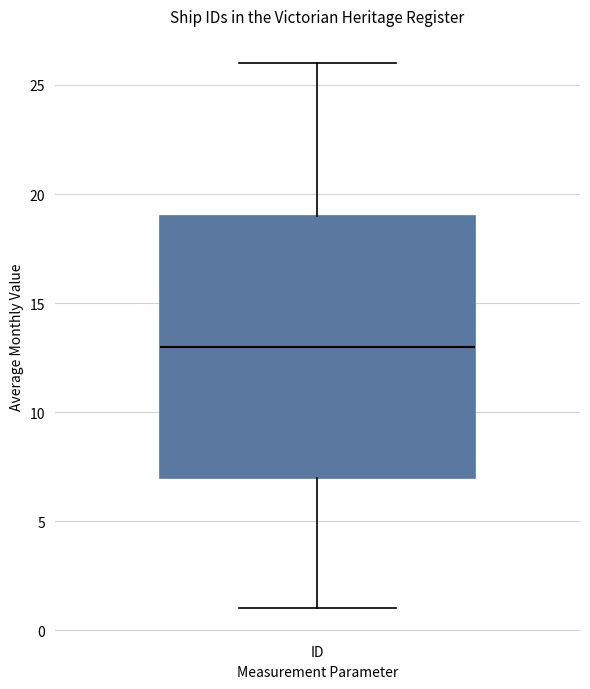

Where does the median line of the box for ID sit on the y-axis? The values are not printed on the chart, so give them approximately, as read against the axis.

13